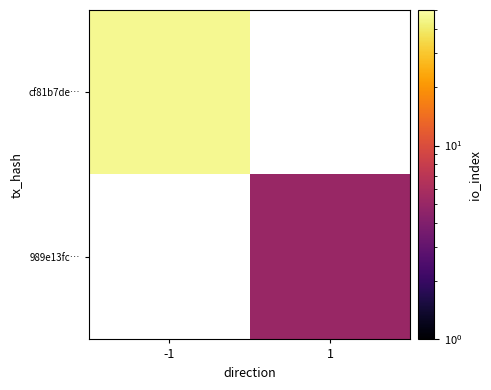

What is the smallest value displayed?

5.0